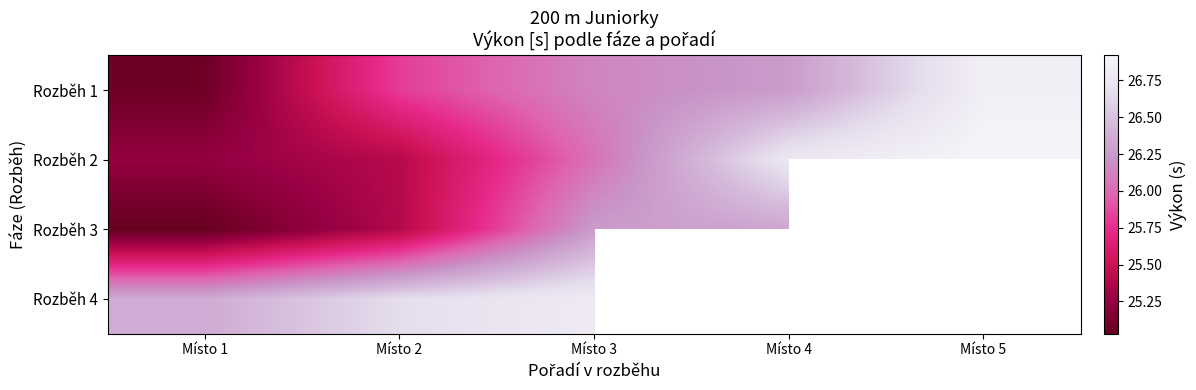

How many values in the Rozběh 3 series exceed 26?

2